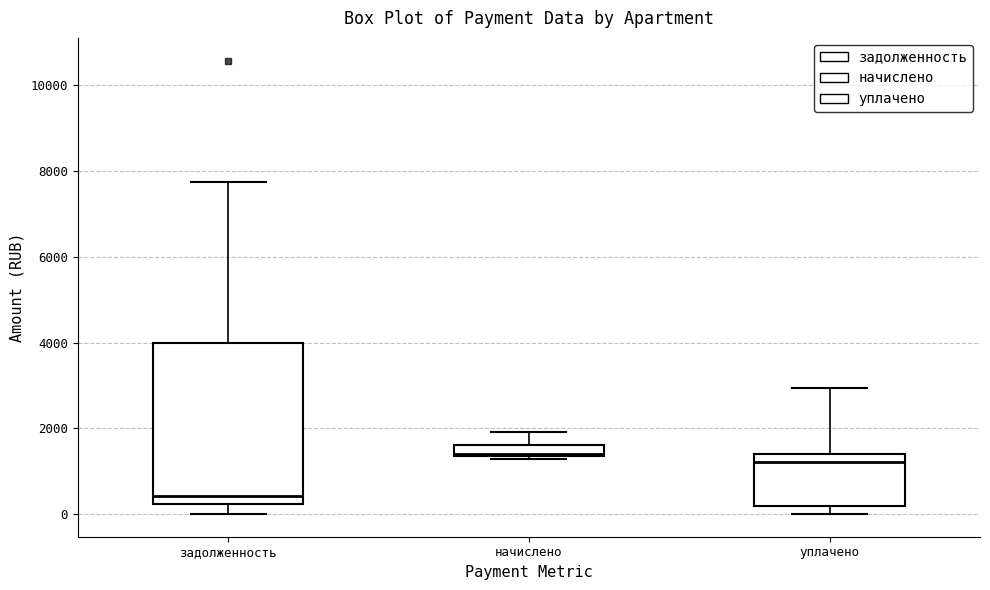

Where is the lower edge of the box for задолженность on the y-axis? The values are not printed on the chart, so give them approximately, as read against the axis.

200